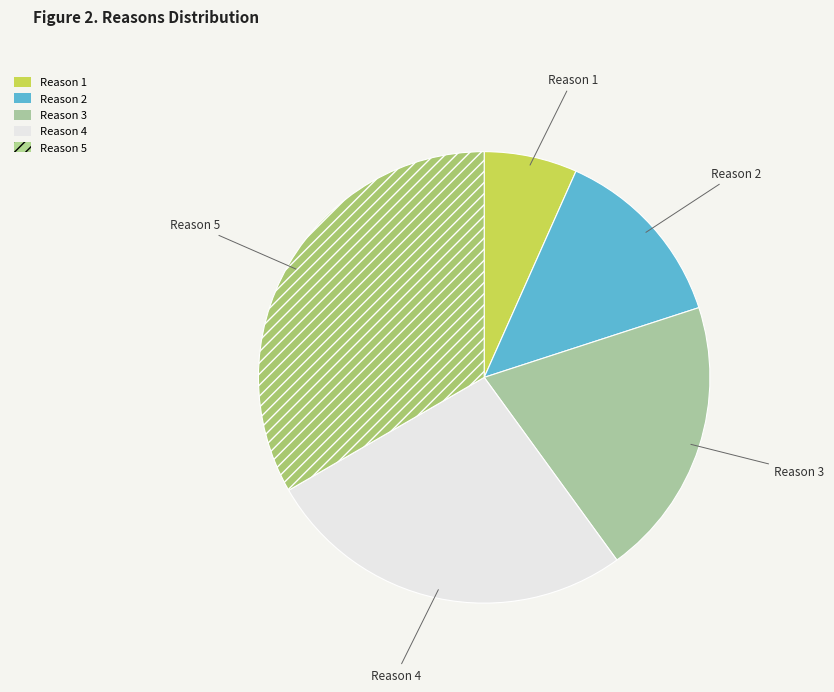

Is the sum of Reason 3 and Reason 4 greater than half?

No